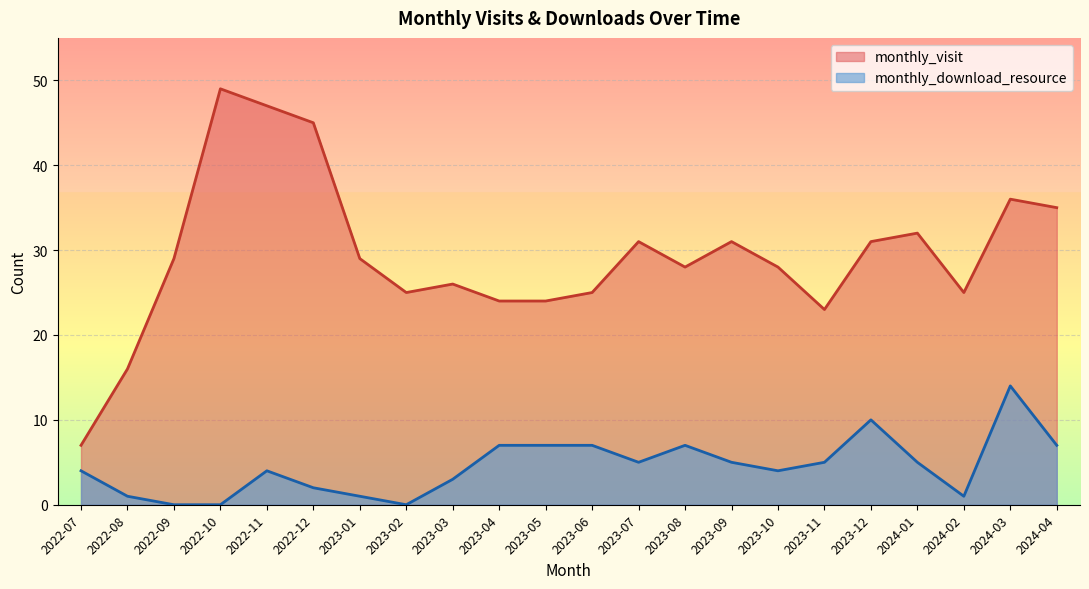

Which series has the largest total across all categories?

monthly_visit